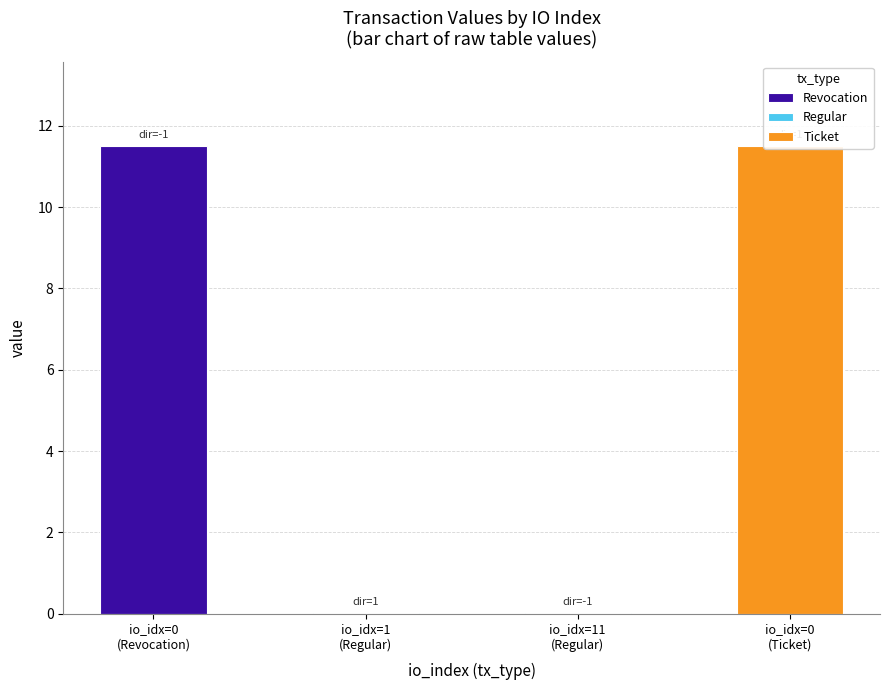

How many data points are less than 11?

2